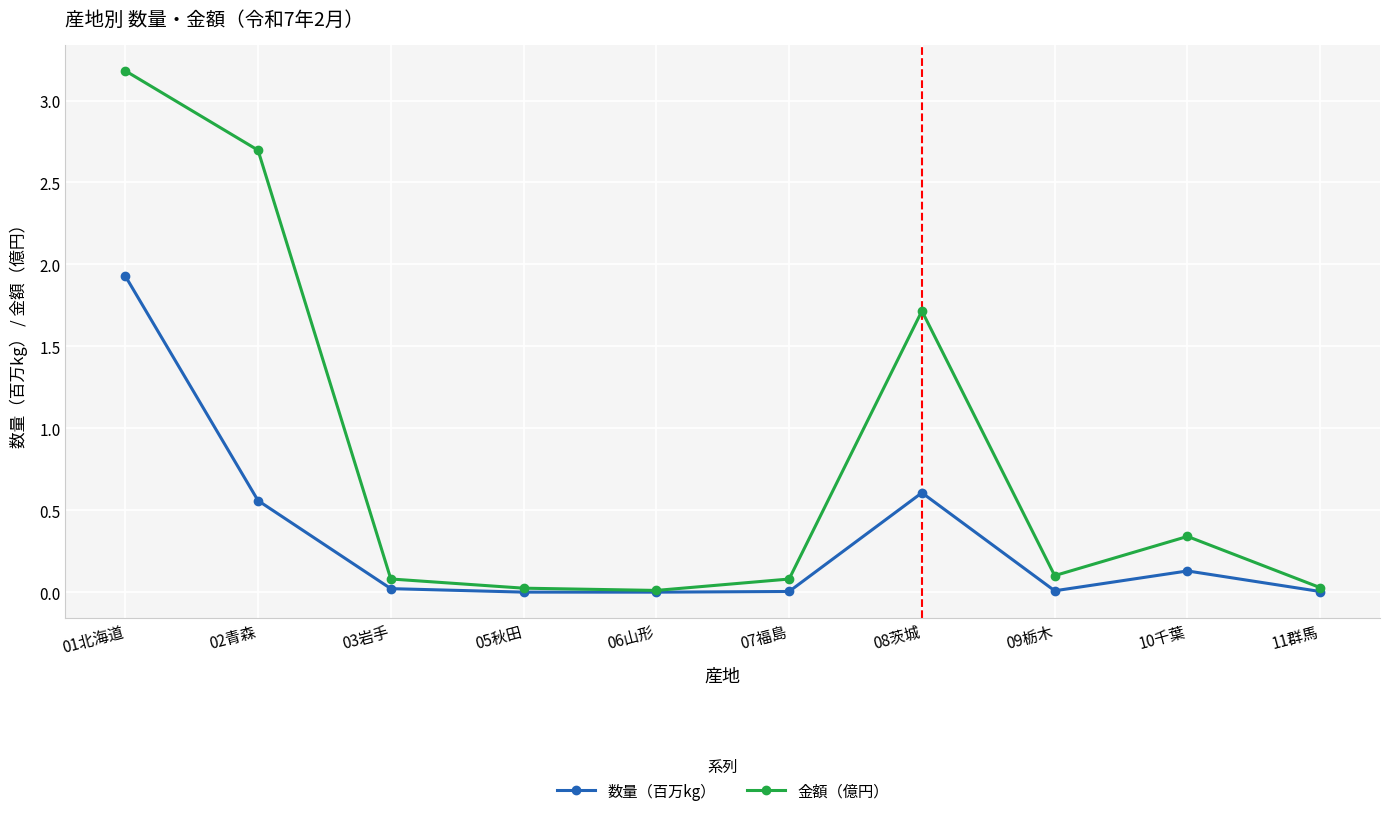

The value of 金額（億円） at 07福島 is 0.1. True or false?

True